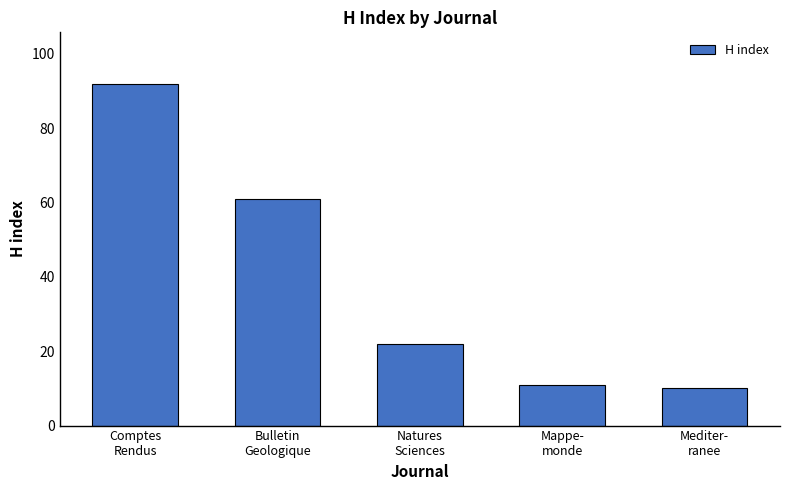

What is the difference between the maximum and second lowest values?

81